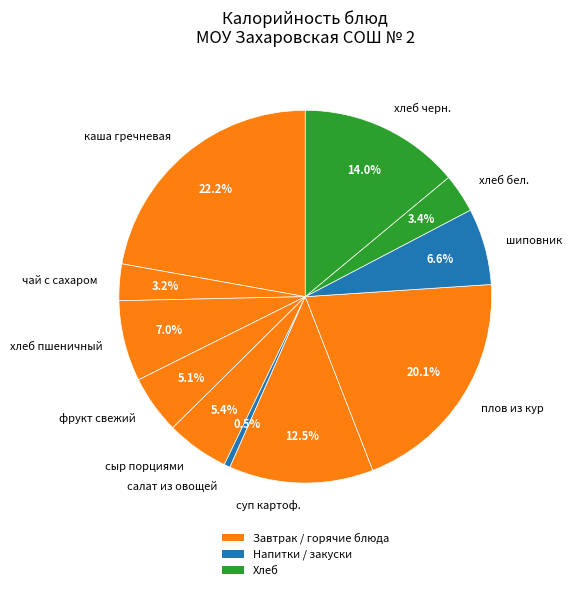

Which has a higher value, каша гречневая or фрукт свежий?

каша гречневая